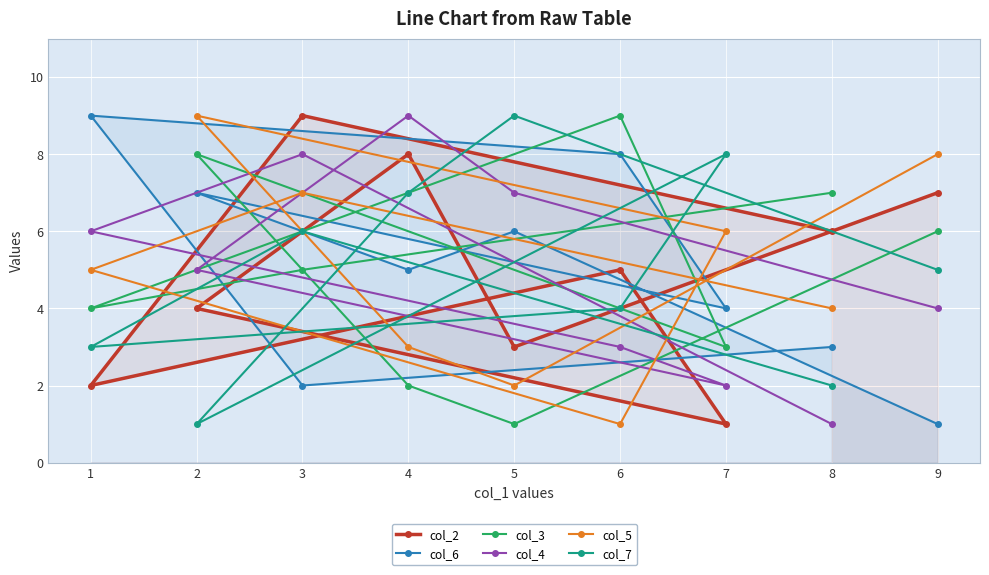

Which series changed the most between 2 and 5?

col_7